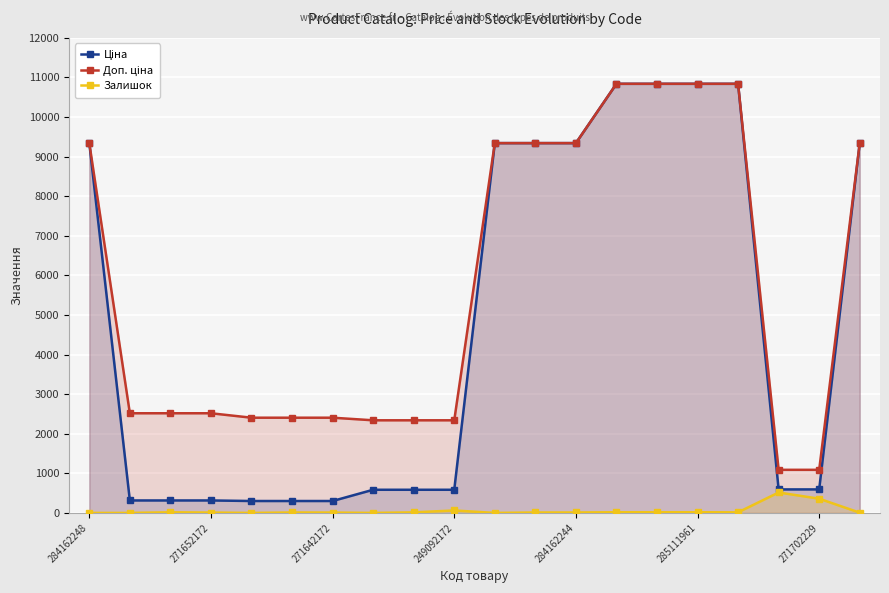

True or false: Залишок and Ціна intersect in this chart.

False